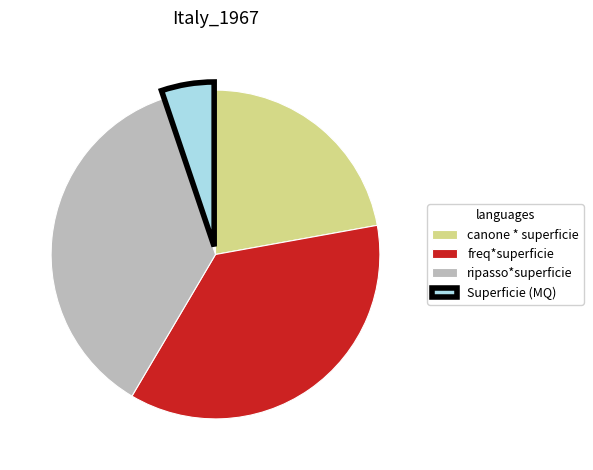

Does any single category account for the majority?

No